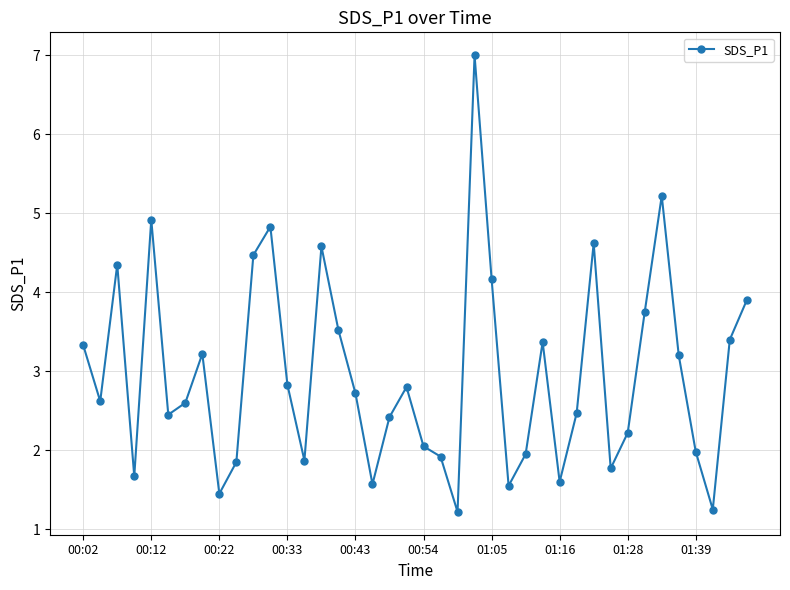

How many data points does each series have?

40